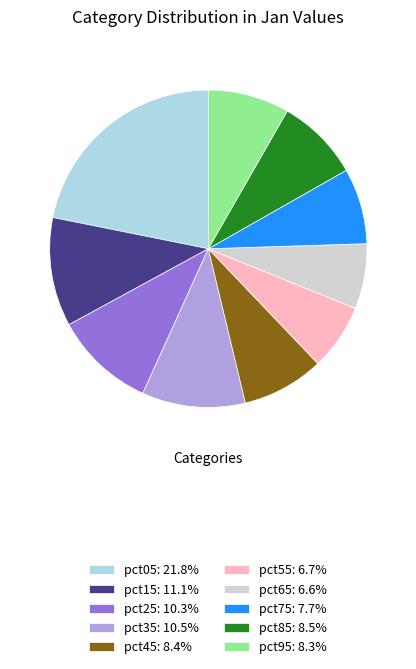

The pct85 slice represents 1% of the pie. True or false?

False